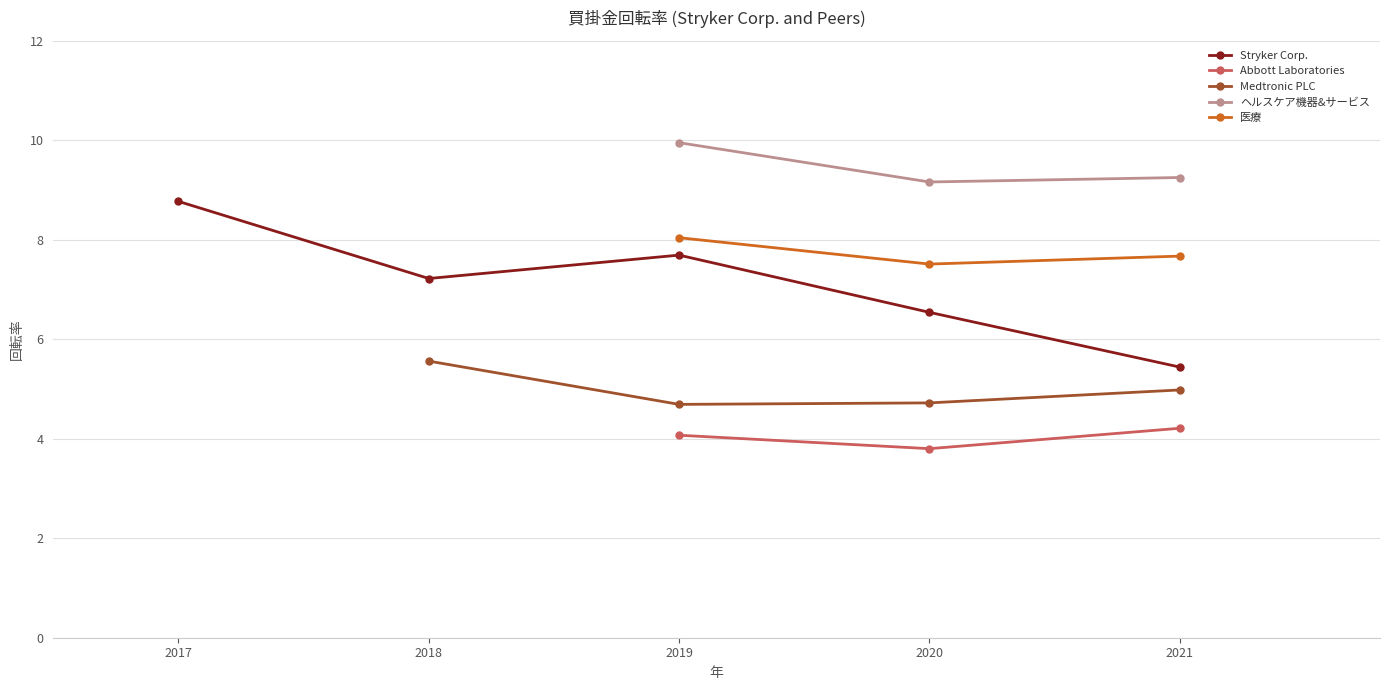

What is the average value of the Abbott Laboratories series?

4.0